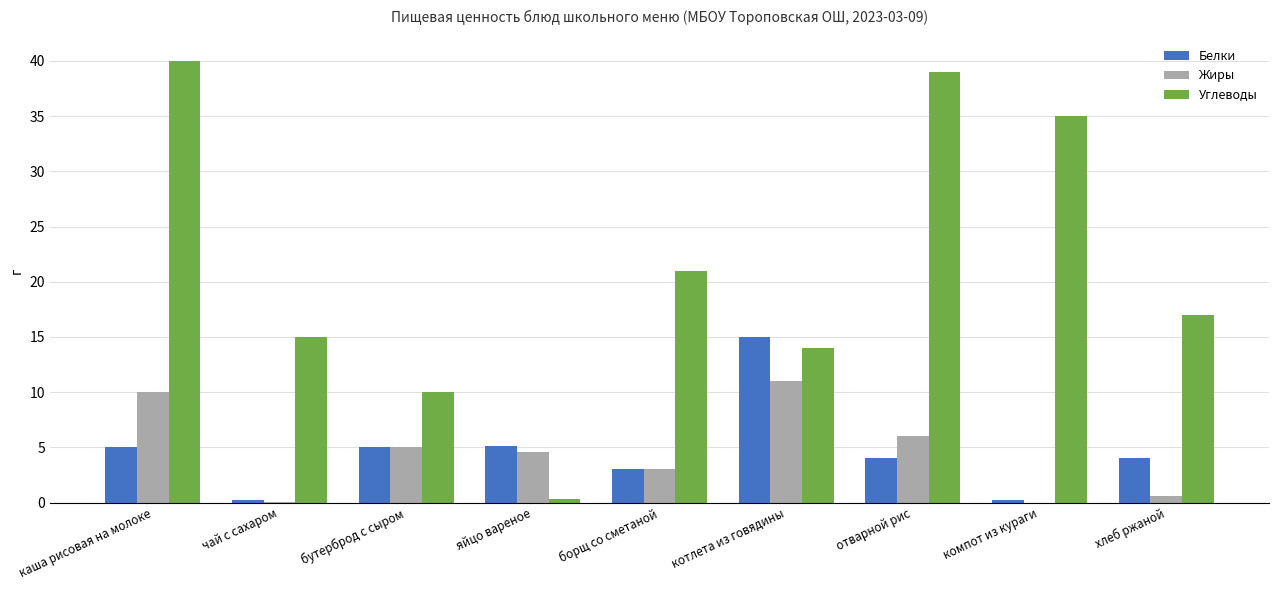

Which category has the highest value in the Жиры series?

котлета из говядины